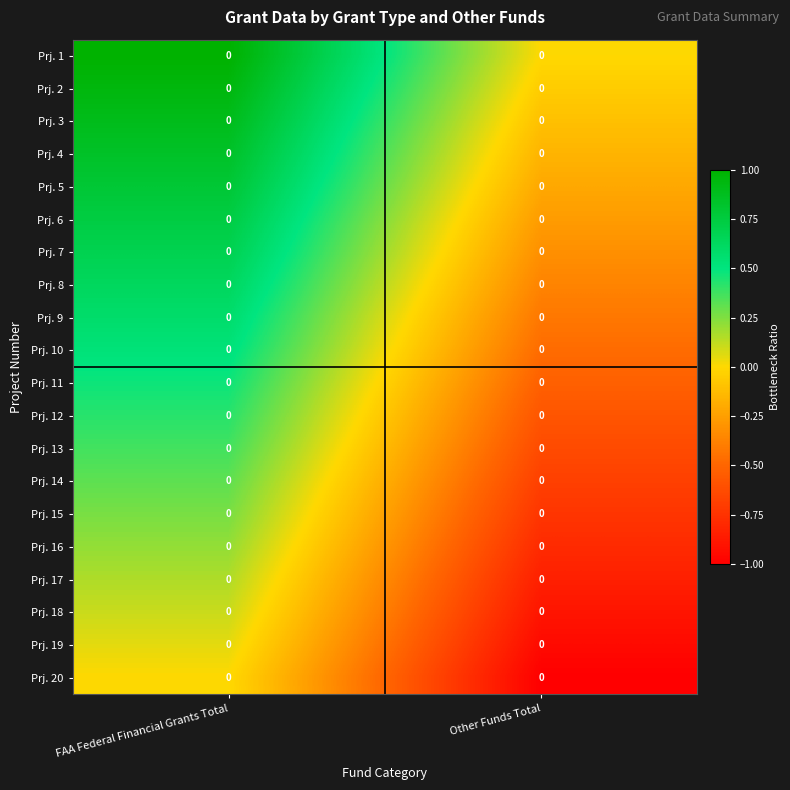

Reading left to right, extract all data points from this chart.

Prj. 1: FAA Federal Financial Grants Total=0.0	Other Funds Total=0.0
Prj. 2: FAA Federal Financial Grants Total=0.0	Other Funds Total=0.0
Prj. 3: FAA Federal Financial Grants Total=0.0	Other Funds Total=0.0
Prj. 4: FAA Federal Financial Grants Total=0.0	Other Funds Total=0.0
Prj. 5: FAA Federal Financial Grants Total=0.0	Other Funds Total=0.0
Prj. 6: FAA Federal Financial Grants Total=0.0	Other Funds Total=0.0
Prj. 7: FAA Federal Financial Grants Total=0.0	Other Funds Total=0.0
Prj. 8: FAA Federal Financial Grants Total=0.0	Other Funds Total=0.0
Prj. 9: FAA Federal Financial Grants Total=0.0	Other Funds Total=0.0
Prj. 10: FAA Federal Financial Grants Total=0.0	Other Funds Total=0.0
Prj. 11: FAA Federal Financial Grants Total=0.0	Other Funds Total=0.0
Prj. 12: FAA Federal Financial Grants Total=0.0	Other Funds Total=0.0
Prj. 13: FAA Federal Financial Grants Total=0.0	Other Funds Total=0.0
Prj. 14: FAA Federal Financial Grants Total=0.0	Other Funds Total=0.0
Prj. 15: FAA Federal Financial Grants Total=0.0	Other Funds Total=0.0
Prj. 16: FAA Federal Financial Grants Total=0.0	Other Funds Total=0.0
Prj. 17: FAA Federal Financial Grants Total=0.0	Other Funds Total=0.0
Prj. 18: FAA Federal Financial Grants Total=0.0	Other Funds Total=0.0
Prj. 19: FAA Federal Financial Grants Total=0.0	Other Funds Total=0.0
Prj. 20: FAA Federal Financial Grants Total=0.0	Other Funds Total=0.0